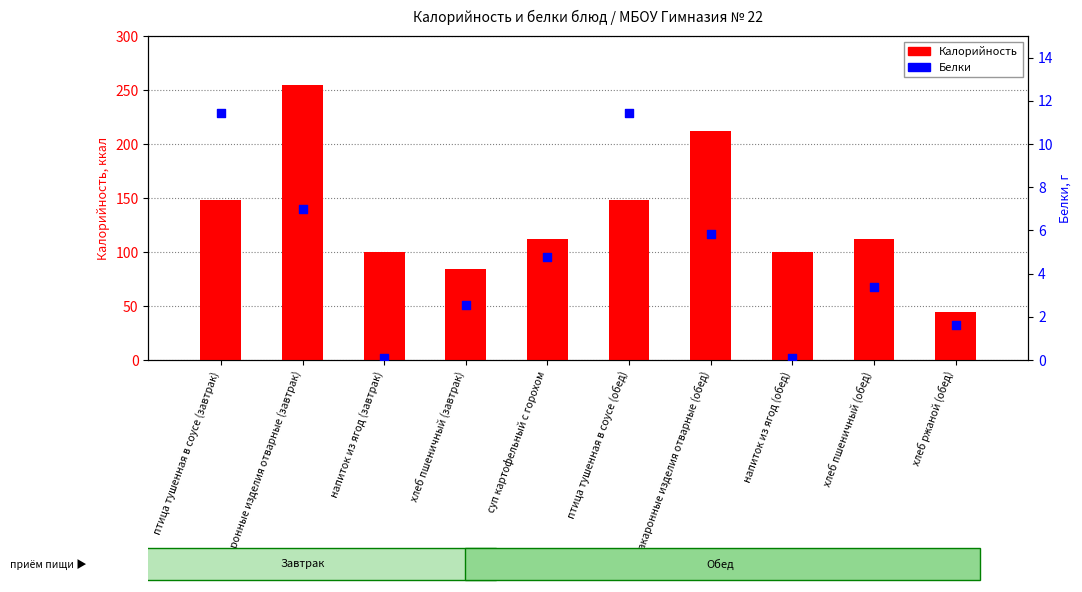

What are all the series names shown in the legend?

Калорийность, Белки